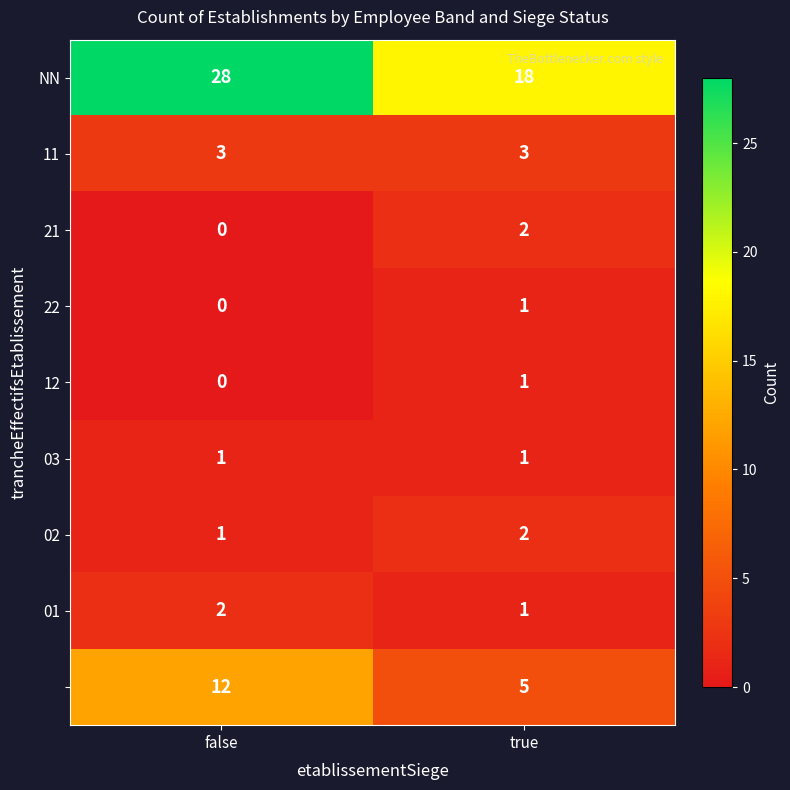

What is the total value across all series at false?

47